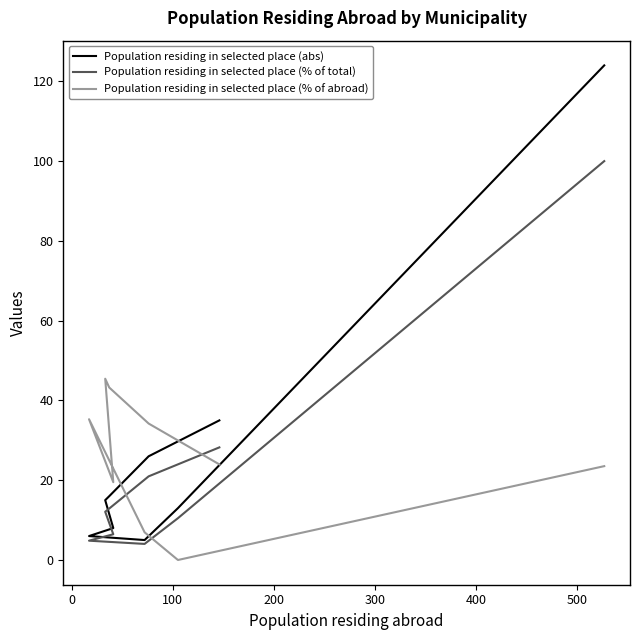

The value of Population residing in selected place (abs) at −100 is 55.6. True or false?

False